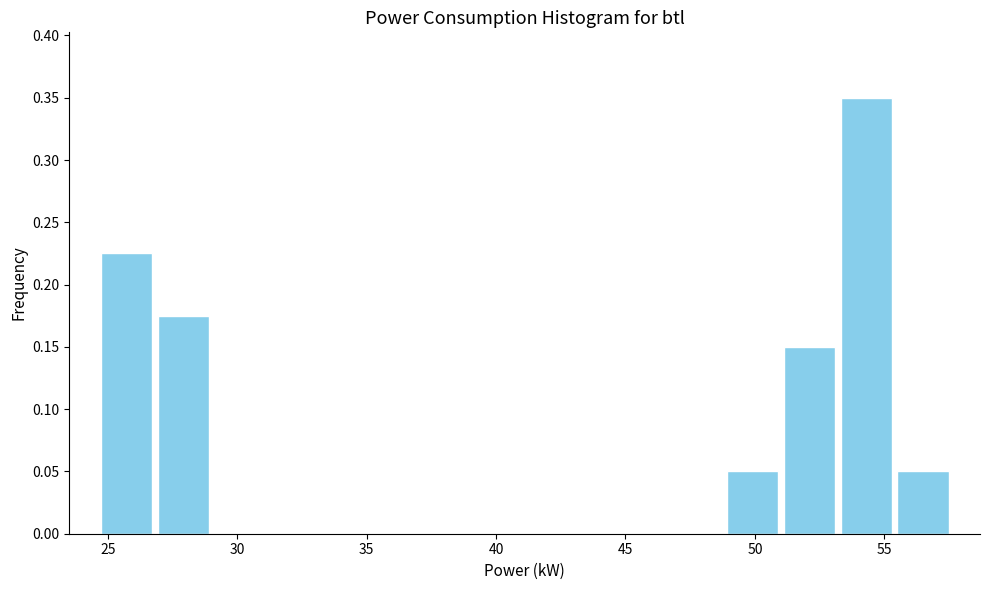

How tall is the bar that spans 53.0 to 55.5 on the x-axis? Neither the bar edges nor the heights are printed on the chart, so give them approximately, as read against the axes.

0.350